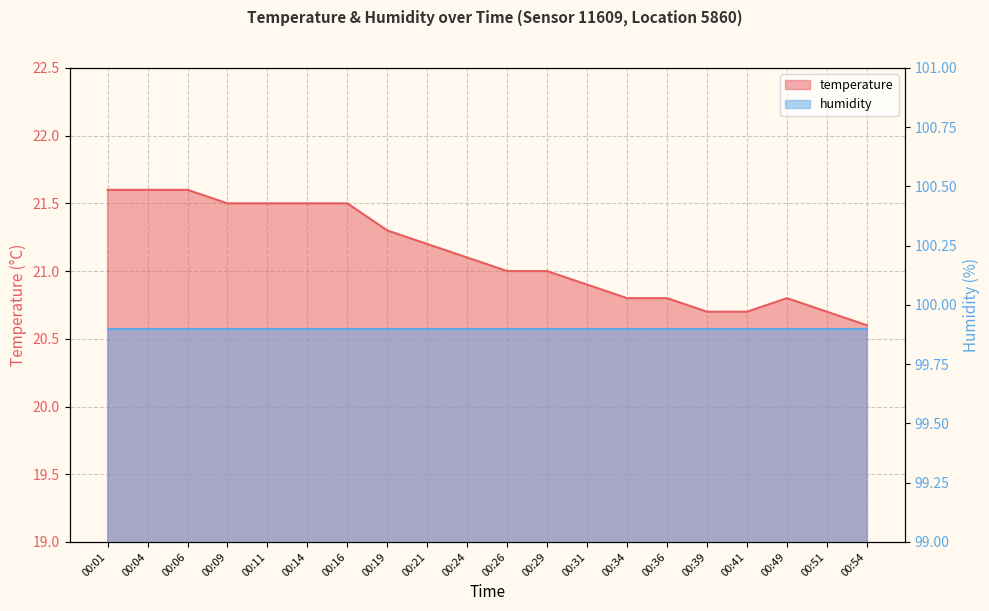

How many data points are less than 21?

8